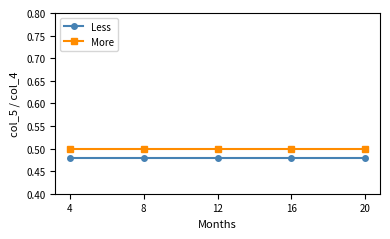

What is the sum of the Less values at 20 and 8?

1.0